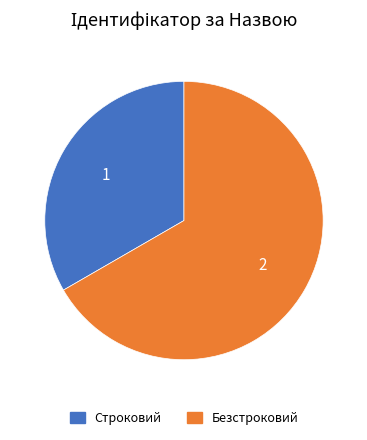

Count the number of slices in the pie.

2